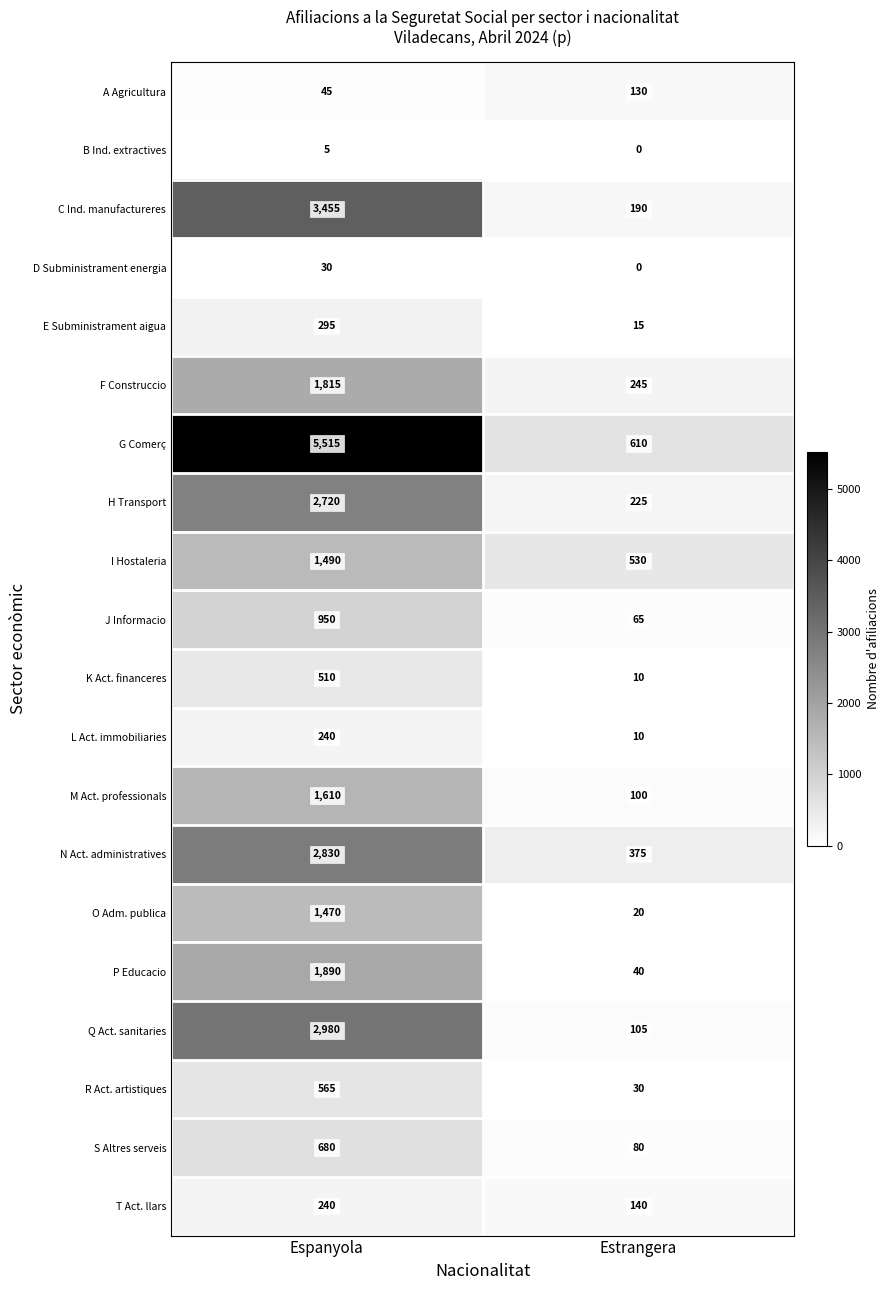

Read the S Altres serveis value at Estrangera, to the nearest 100.

100